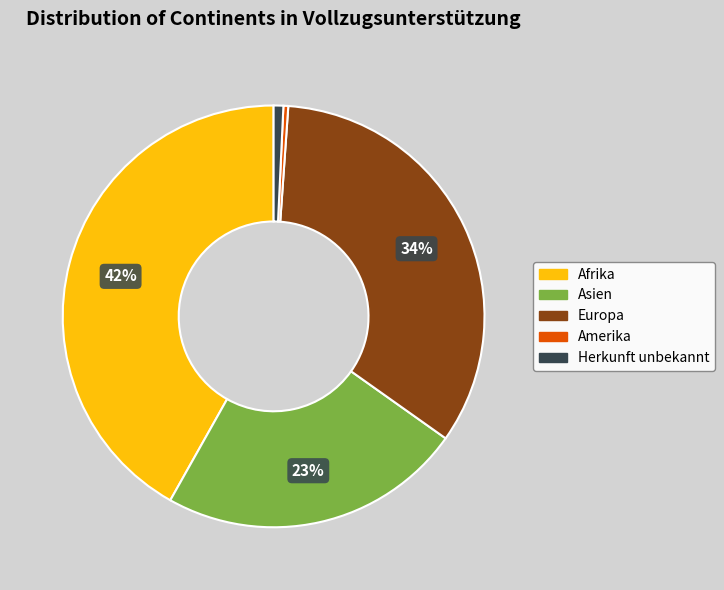

Is there a majority slice in this chart?

No